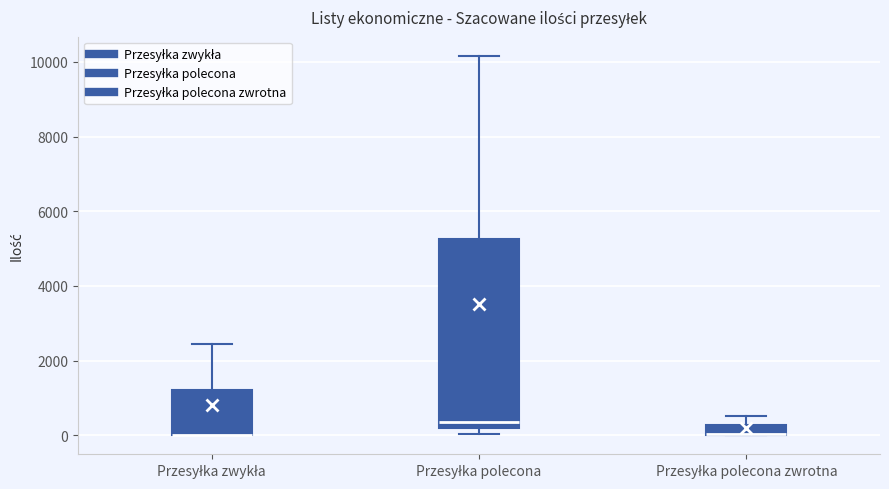

Comparing the boxes themselves (not the whiskers), which one is the tallest?

Przesyłka polecona